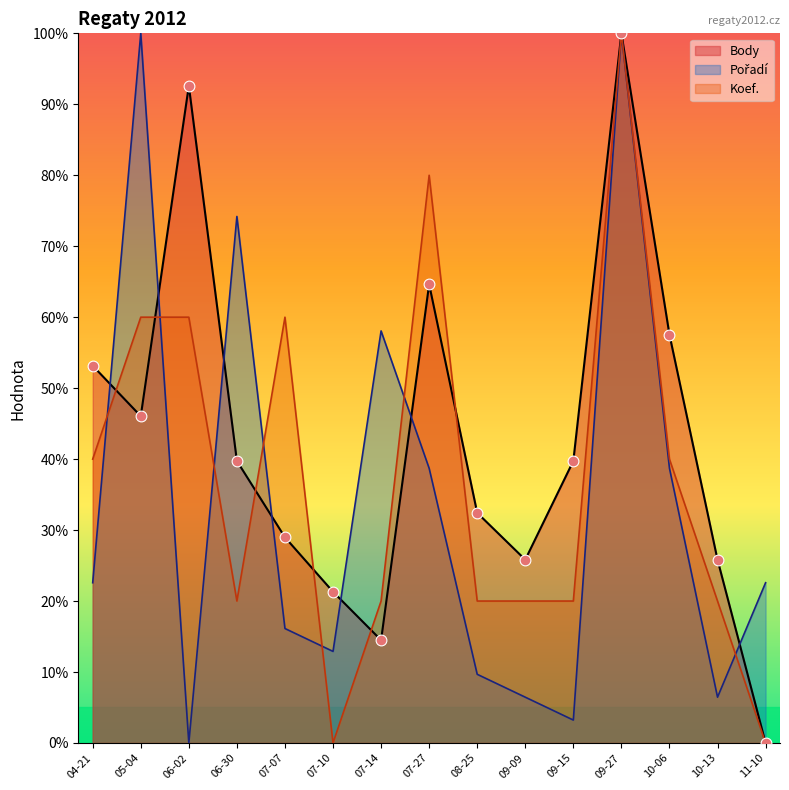

What is the total value across all series at 04-21?

115.7